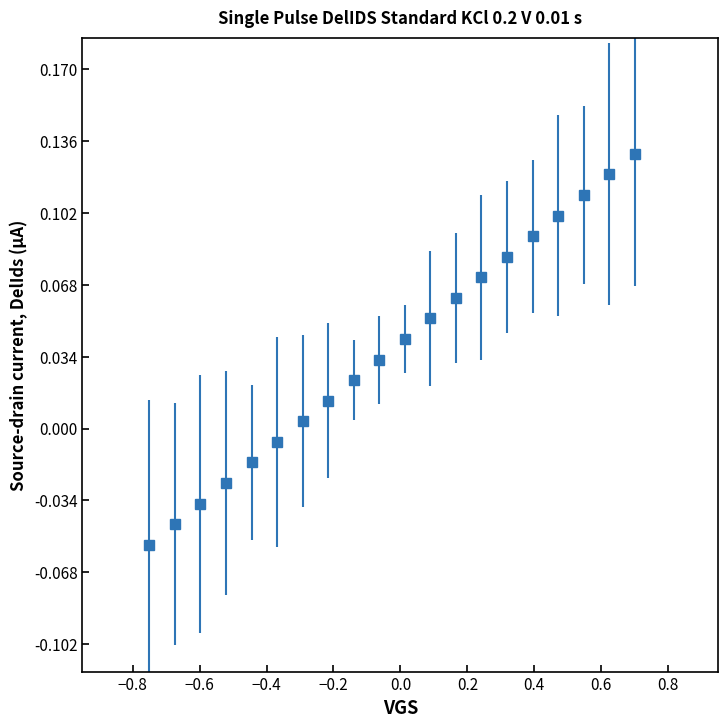

True or false: there are more than 1 points higher than both neighbors.

False